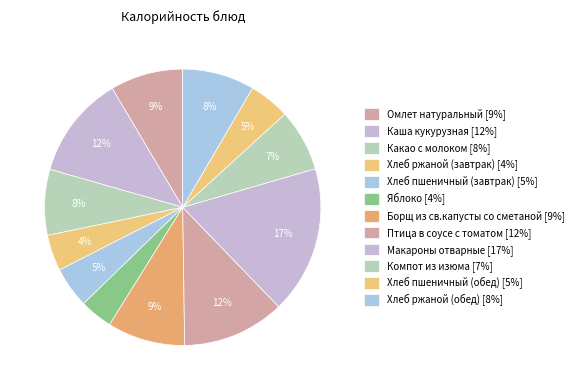

How much of the chart is everything except Борщ из св.капусты со сметаной?

90.9%